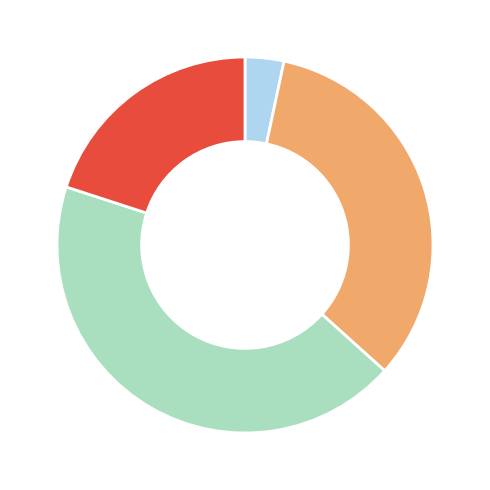

Is there any slice that represents more than half of the pie?

No